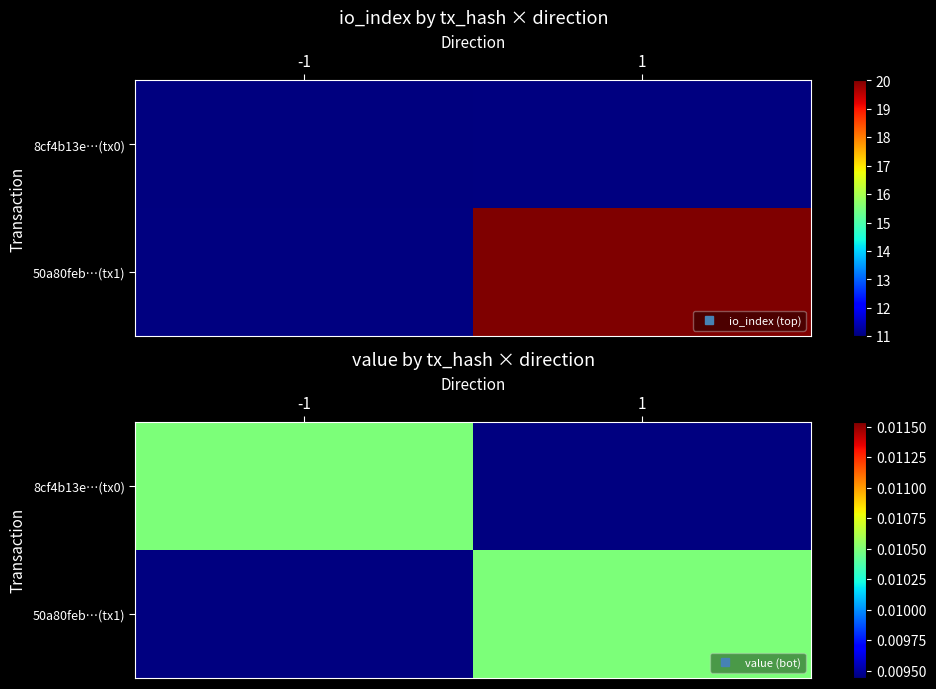

What is the spread (max minus min) of values at direction?

2